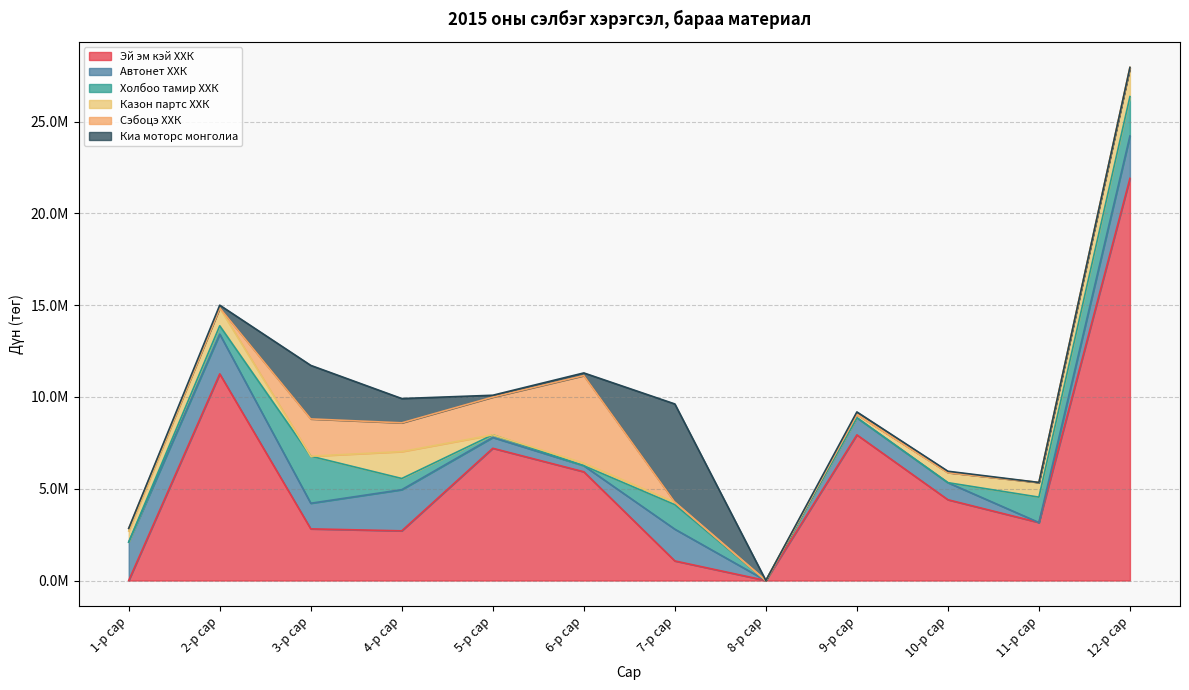

Where is the first local minimum for Казон партс ХХК?

3-р сар